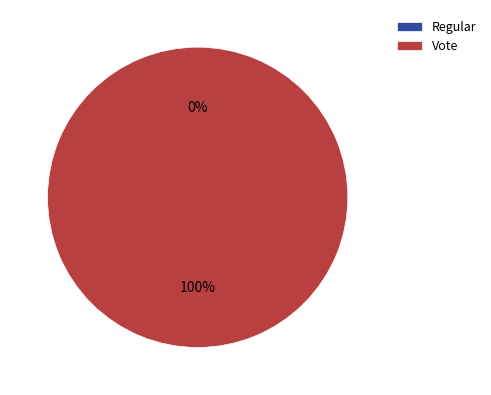

What percentage is the Vote slice, to the nearest percent?

100%